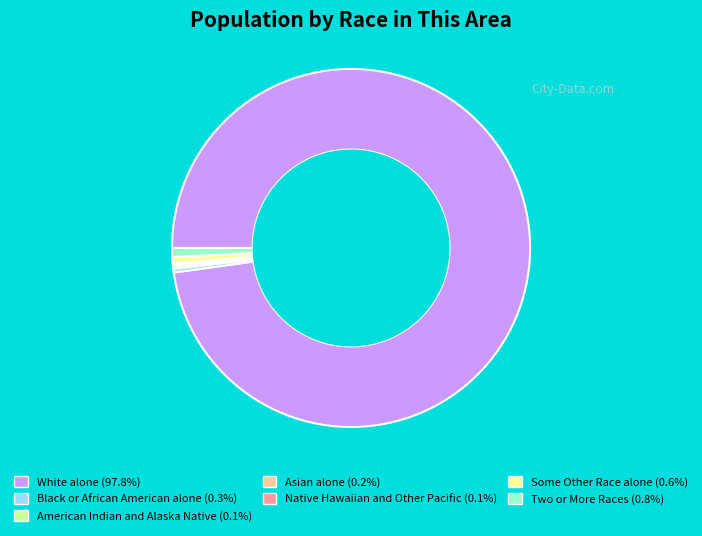

Which category has the biggest portion of the pie?

White alone